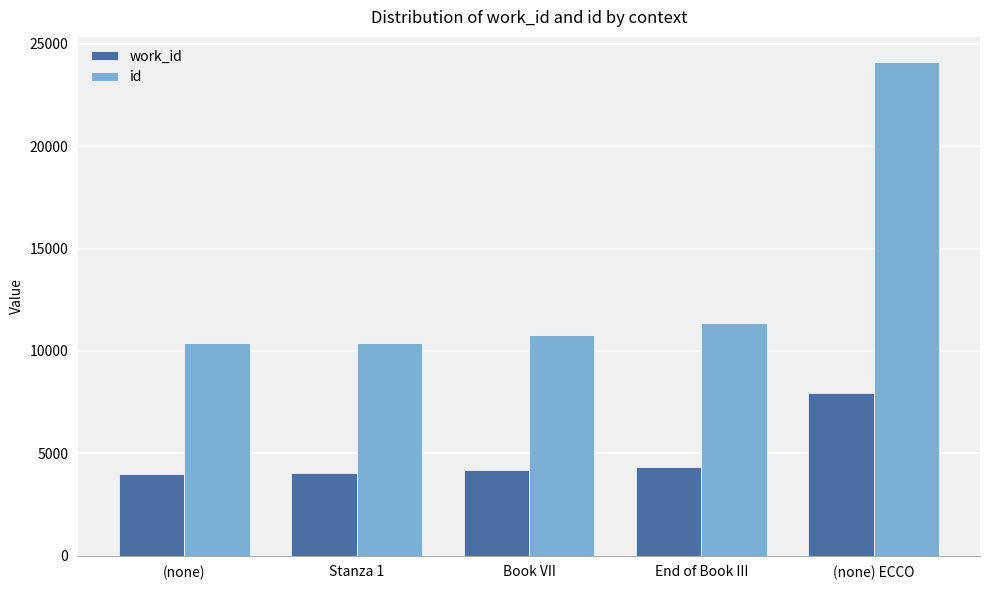

What is the value of the id bar at the 2nd from the left?

10412